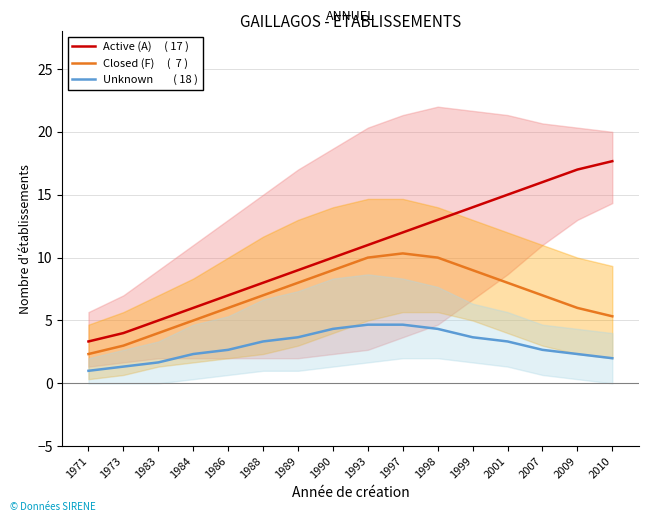

How many values in the Unknown        ( 18 ) series exceed 3?

8